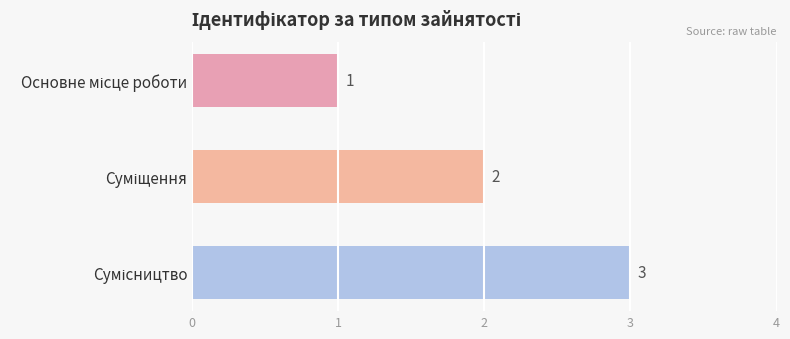

What is the greatest value displayed?

3